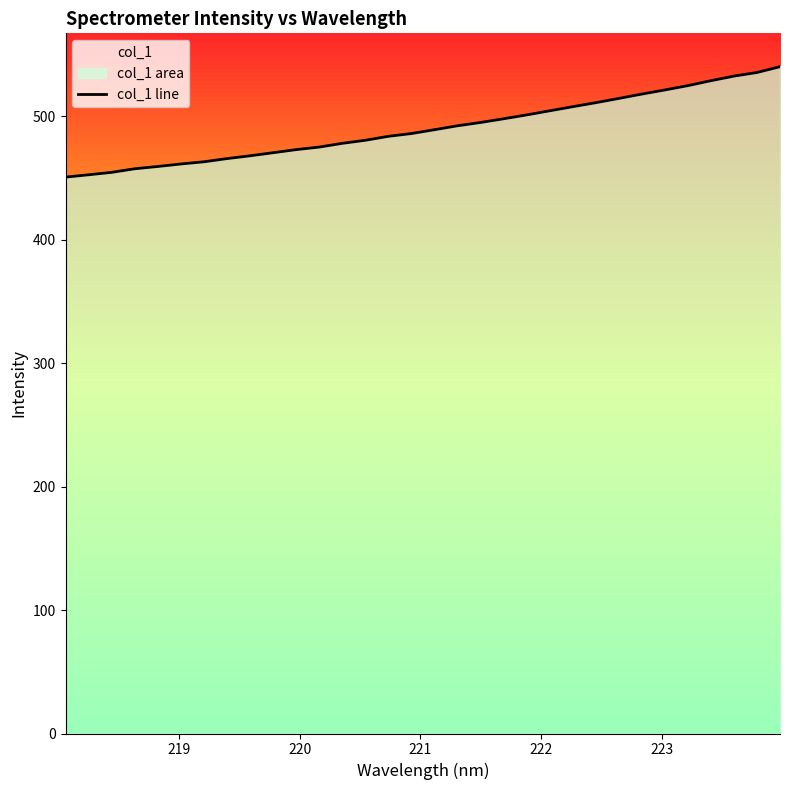

Reading left to right, extract all data points from this chart.

450.7	452.5	454.5	457.4	459.3	461.3	463.1	465.7	467.9	470.4	472.9	475.0	478.0	480.5	483.7	485.9	489.1	492.2	494.9	497.9	501.0	504.4	507.7	510.9	514.4	517.9	521.2	524.7	528.8	532.5	535.4	540.1